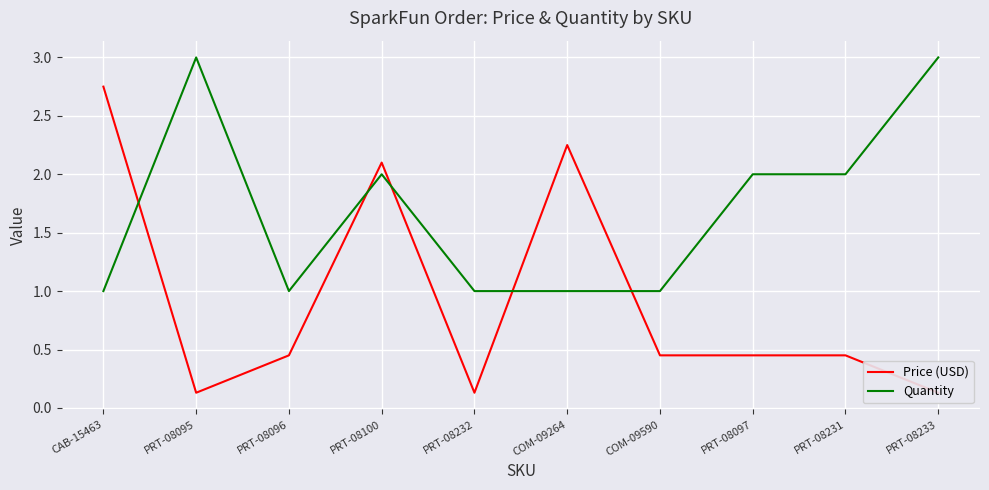

List the series in order of their overall mean, highest first.

Quantity, Price (USD)